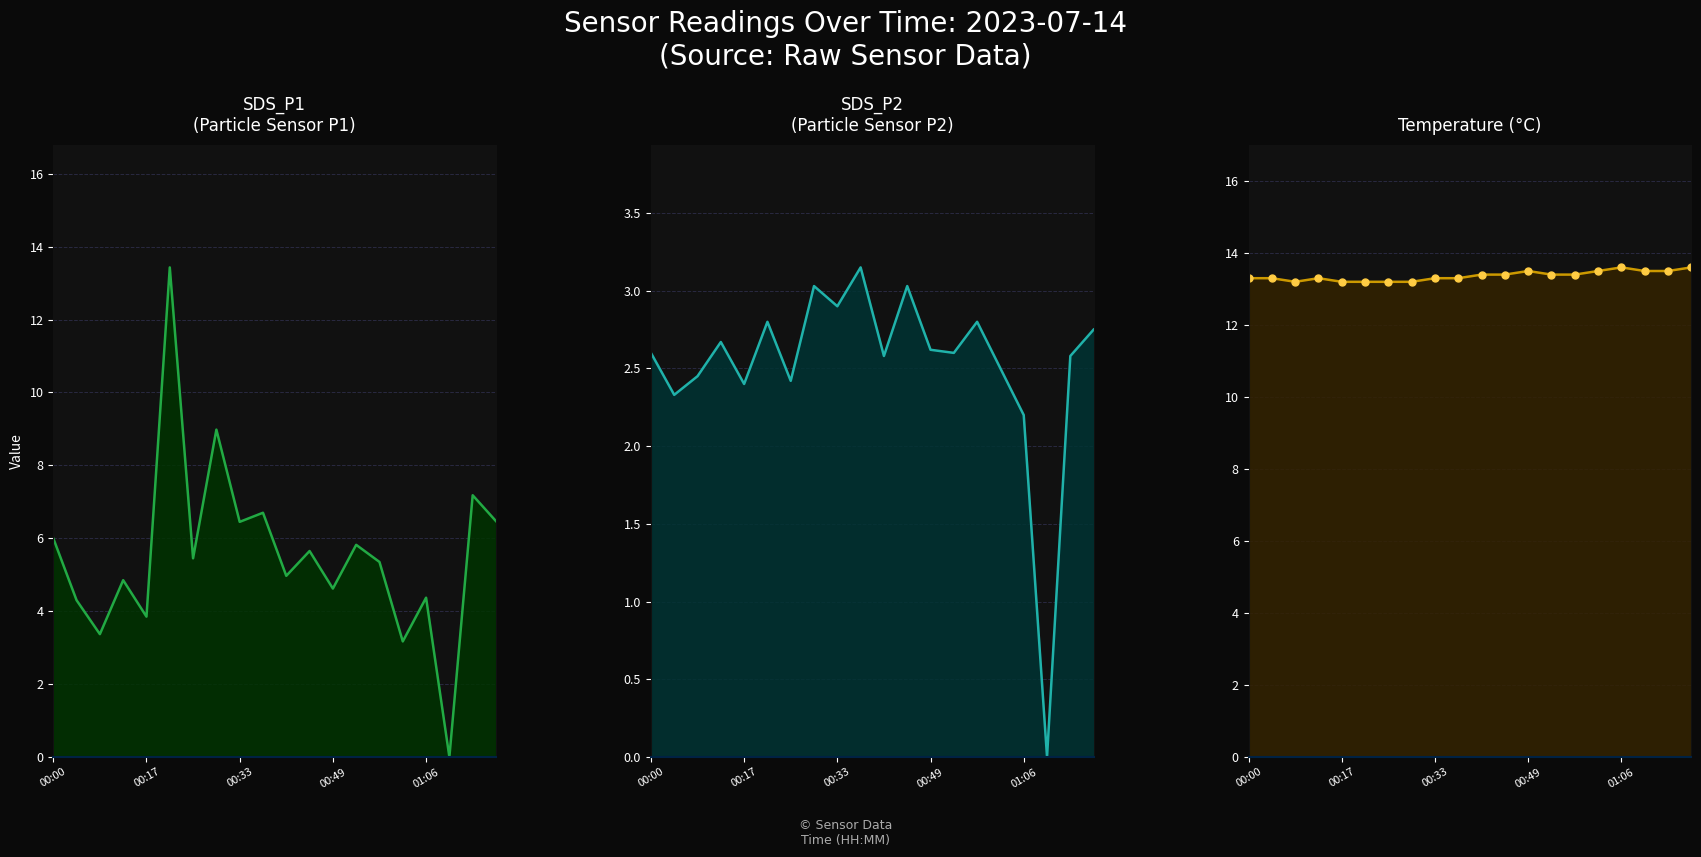

Which series has the widest spread of values?

SDS_P1